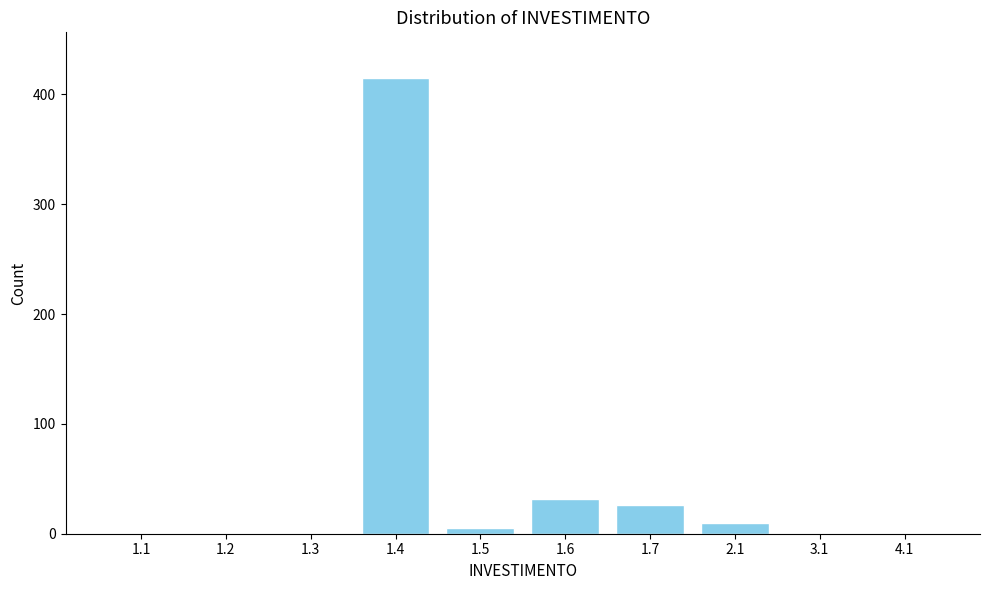

Reading left to right, extract all data points from this chart.

1.1=0	1.2=0	1.3=0	1.4=415	1.5=5	1.6=32	1.7=26	2.1=10	3.1=0	4.1=0